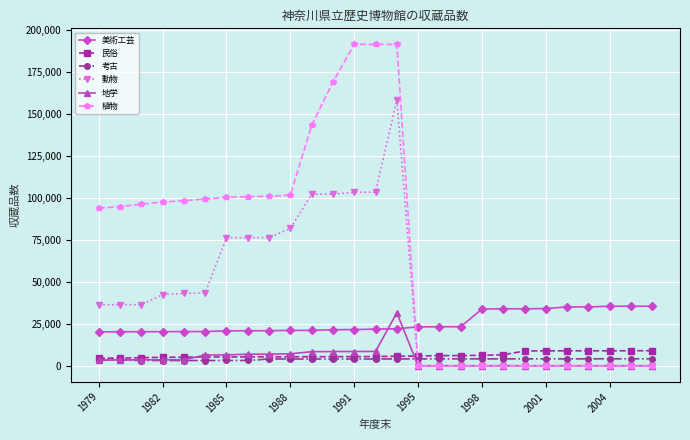

How many values in the 地学 series are below 3490?

13